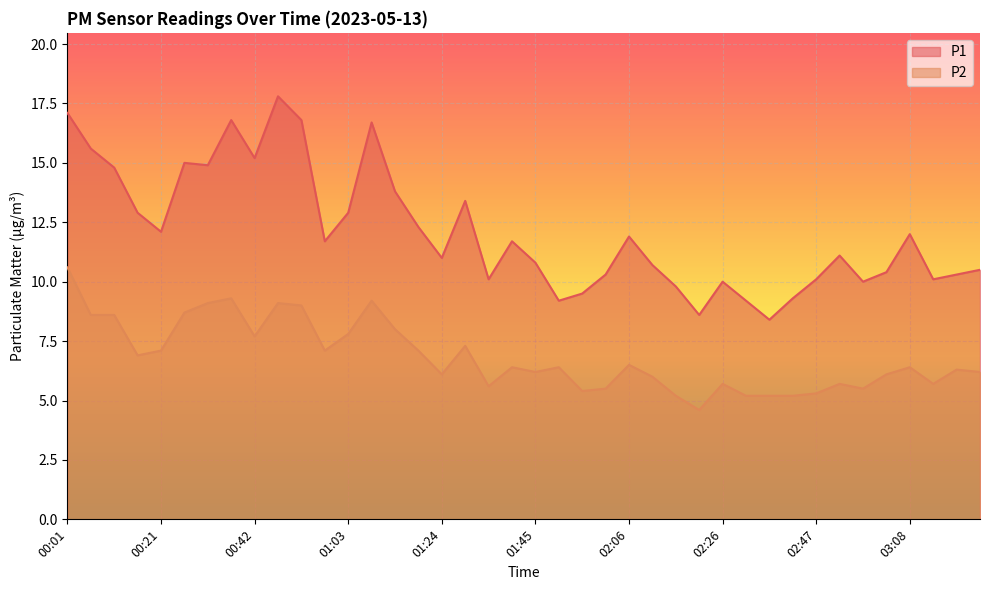

Count the number of data series in this chart.

2